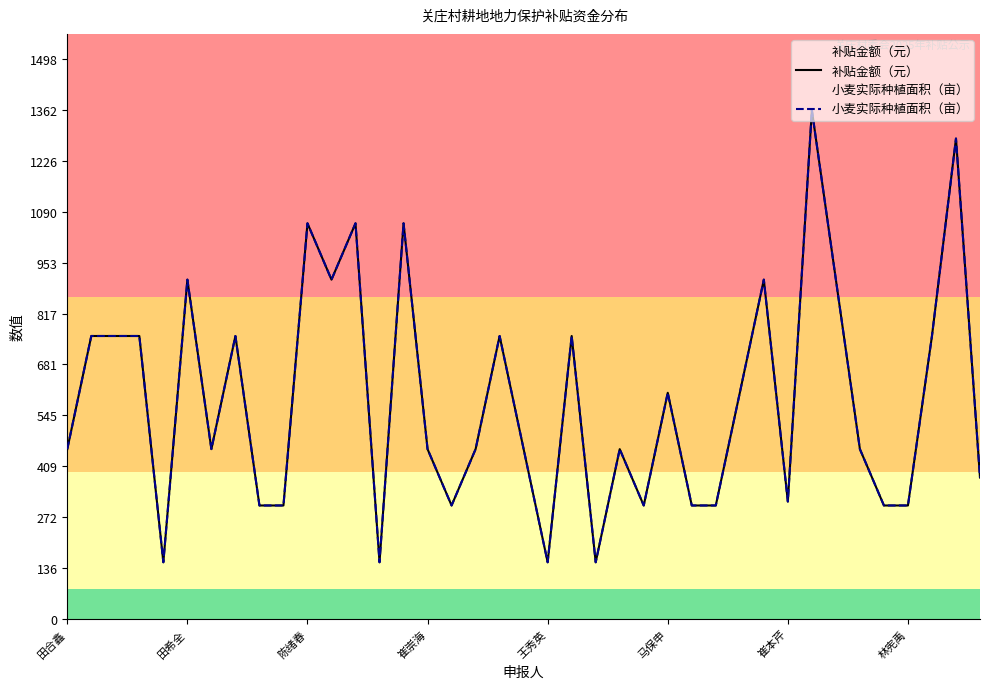

What is the difference between the second highest and minimum values in the 补贴金额（元） series?

1134.9